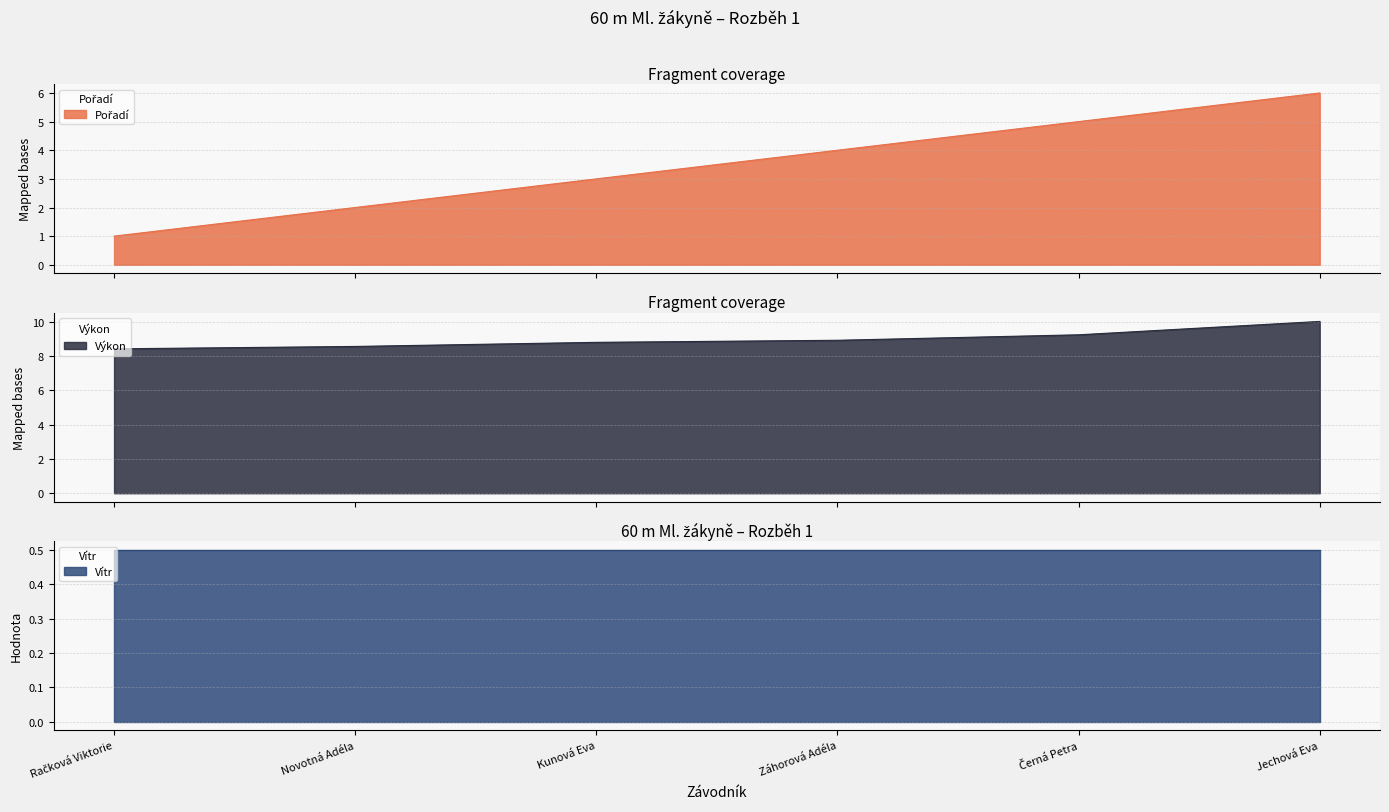

At how many categories does at least one series exceed 1?

6